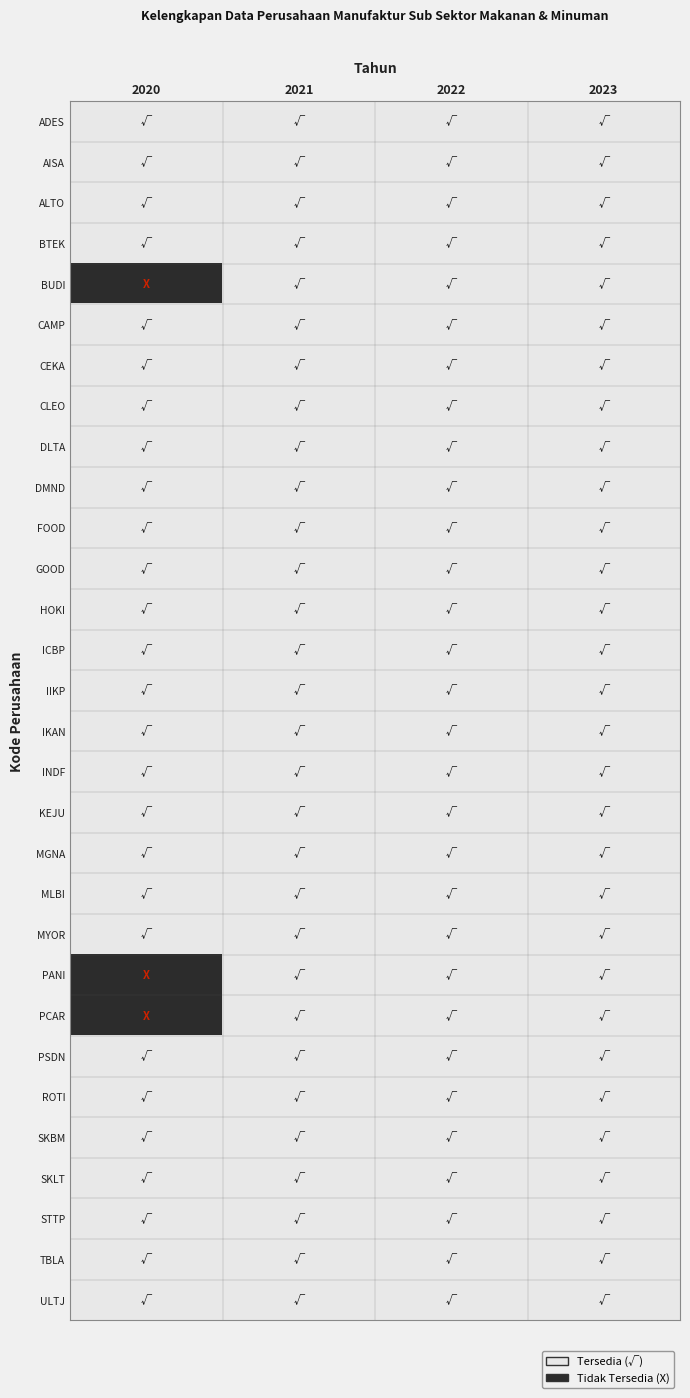

Which has a higher value, 2022 or 2020?

2022